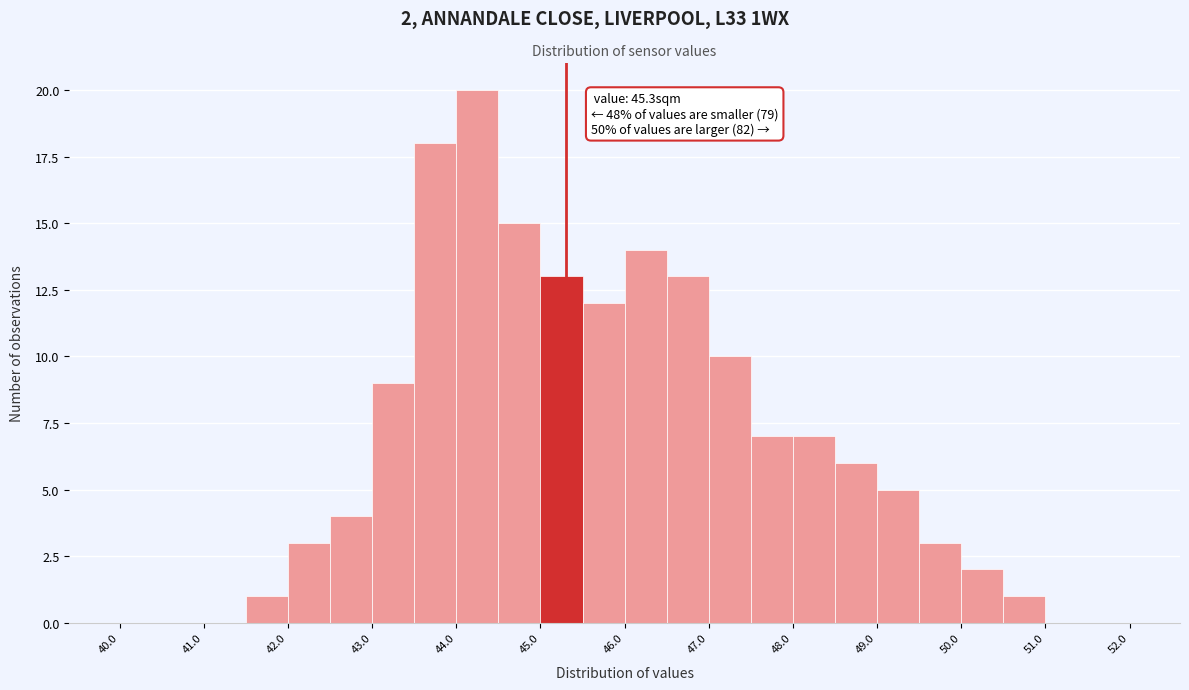

Which range on the x-axis has the tallest bar?

44.0 to 44.5